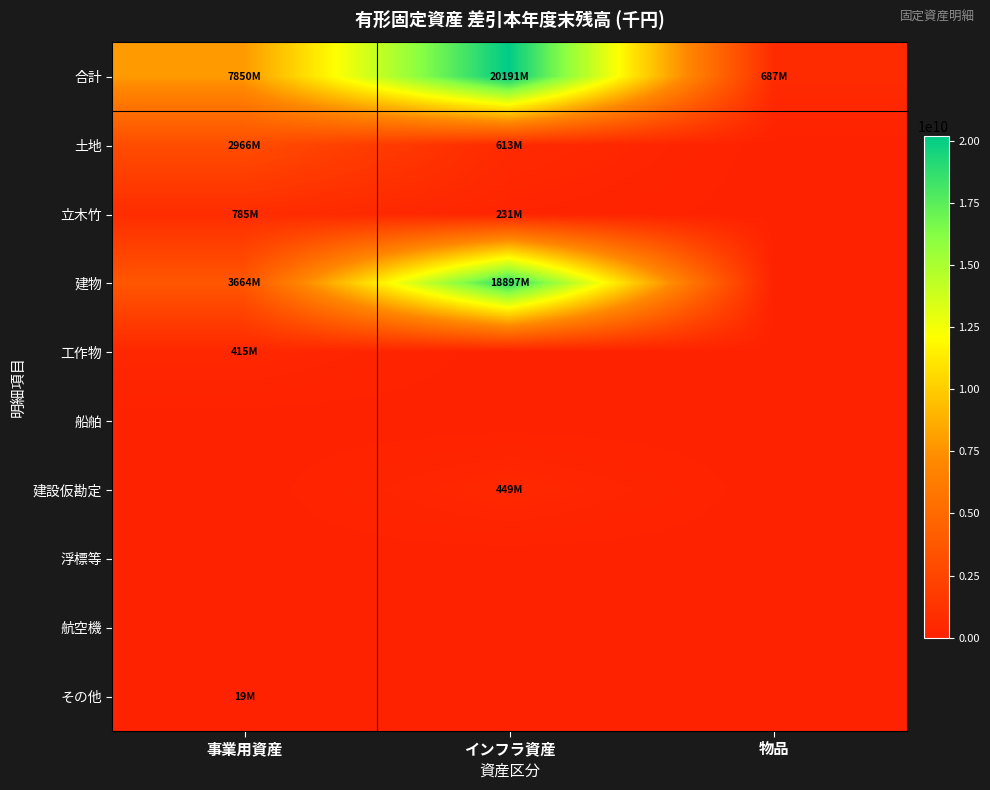

Rank the series by their maximum value, from lowest to highest.

船舶, 浮標等, 航空機, その他, 工作物, 建設仮勘定, 立木竹, 土地, 建物, 合計